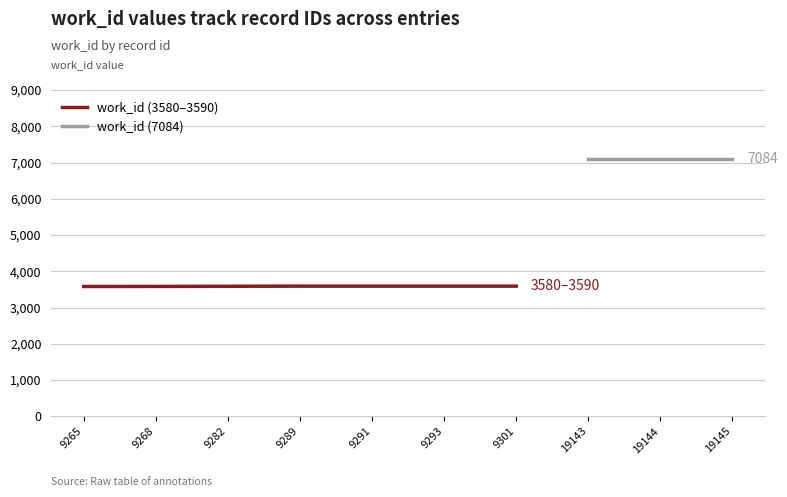

Count the number of categories in the chart.

10